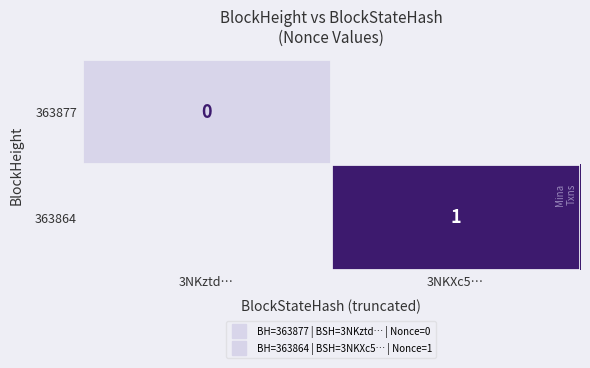

Which series has the widest spread of values?

363877